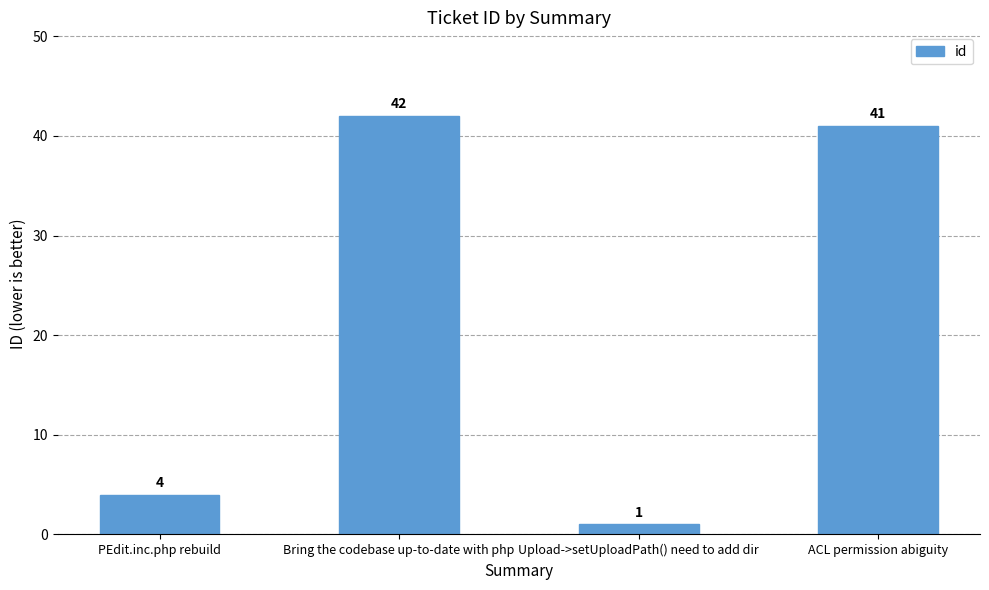

Approximately how many times larger is the value at PEdit.inc.php rebuild compared to Bring the codebase up-to-date with php?

0.1